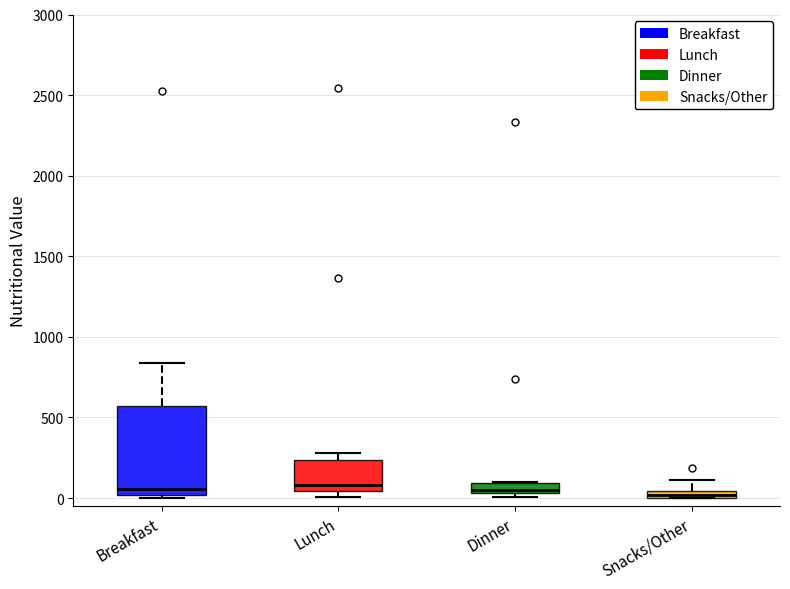

Comparing the boxes themselves (not the whiskers), which one is the tallest?

Breakfast